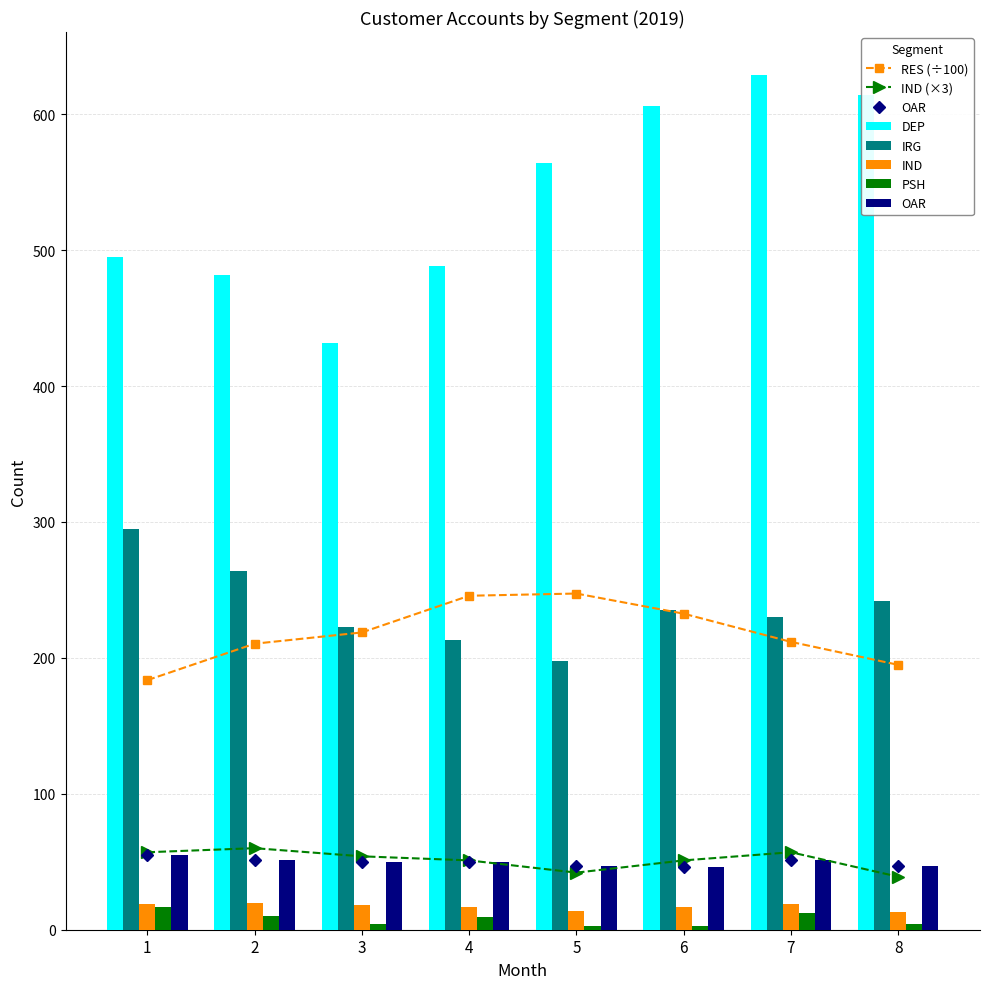

Reading left to right, extract all data points from this chart.

DEP_2019: 495.0	482.0	432.0	488.0	564.0	606.0	629.0	614.0
IRG_2019: 295.0	264.0	223.0	213.0	198.0	235.0	230.0	242.0
RES_2019: 183.6	210.4	218.7	245.7	247.3	232.5	211.8	194.9
IND_2019: 57.0	60.0	54.0	51.0	42.0	51.0	57.0	39.0
PSH_2019: 17.0	10.0	4.0	9.0	3.0	3.0	12.0	4.0
OAR_2019: 55.0	51.0	50.0	50.0	47.0	46.0	51.0	47.0